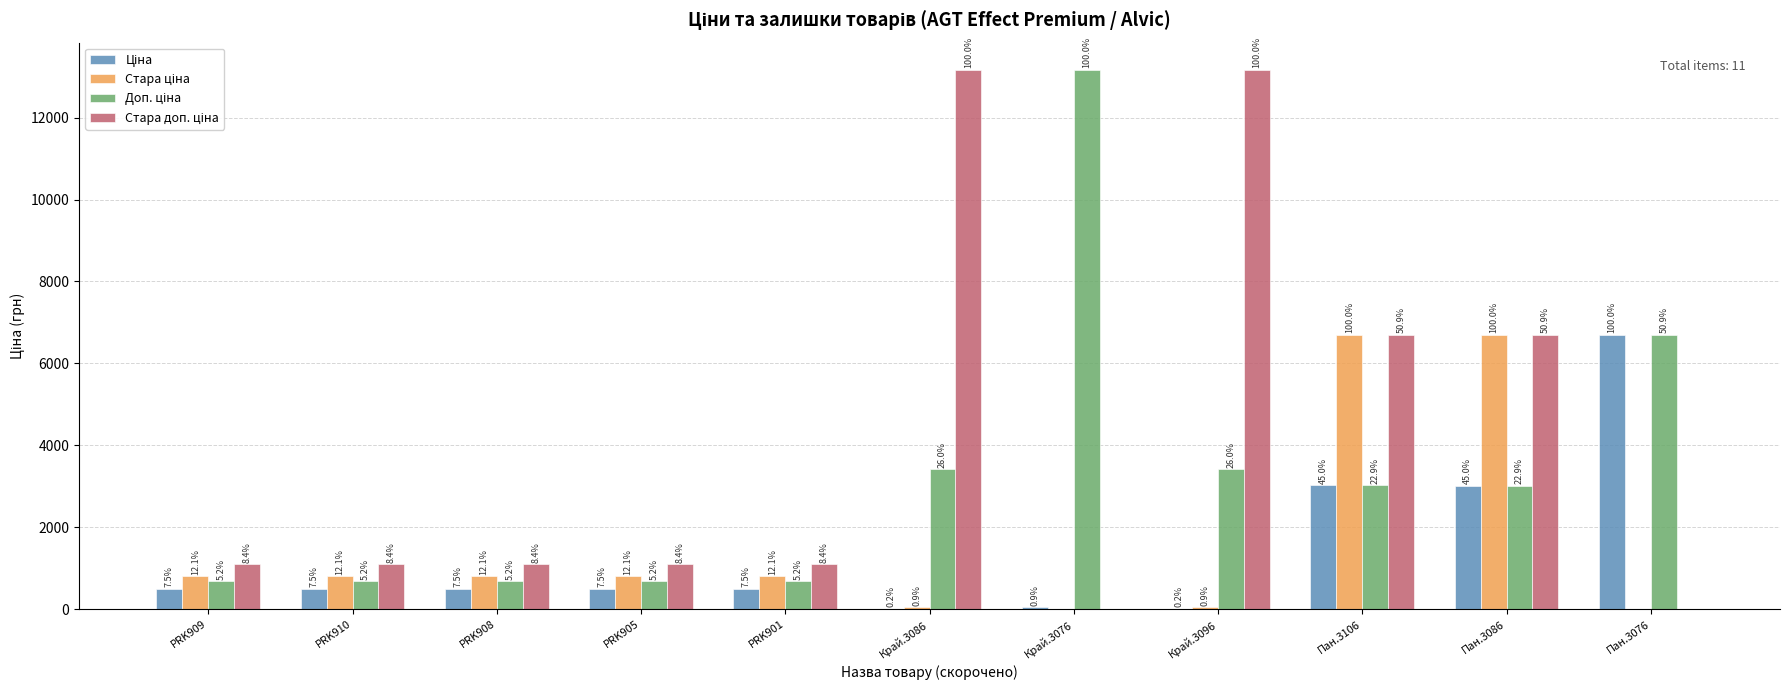

What value does the Стара ціна series have at PRK901?

812.5